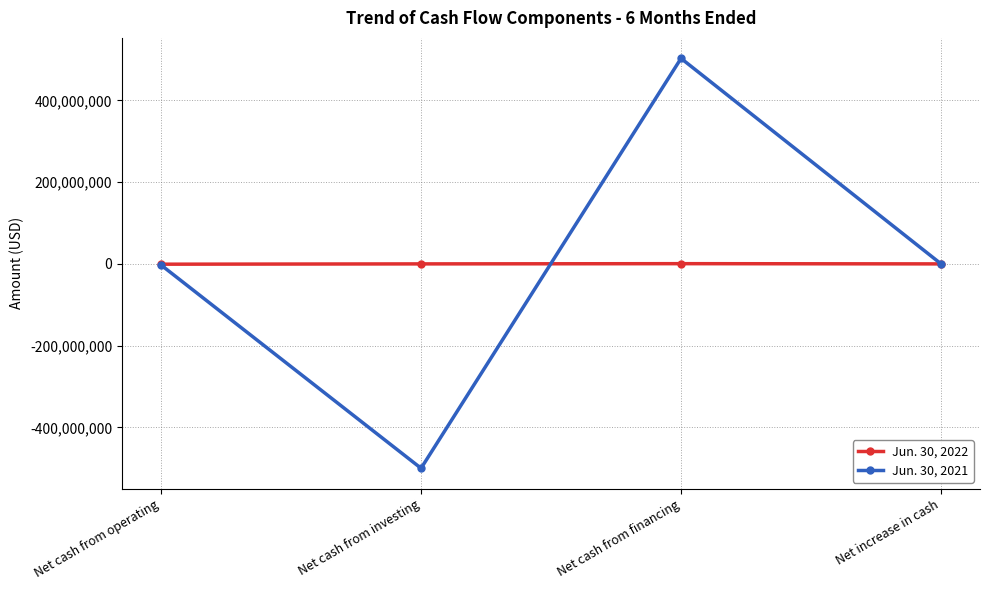

List the series in order of their overall mean, lowest first.

Jun. 30, 2022, Jun. 30, 2021